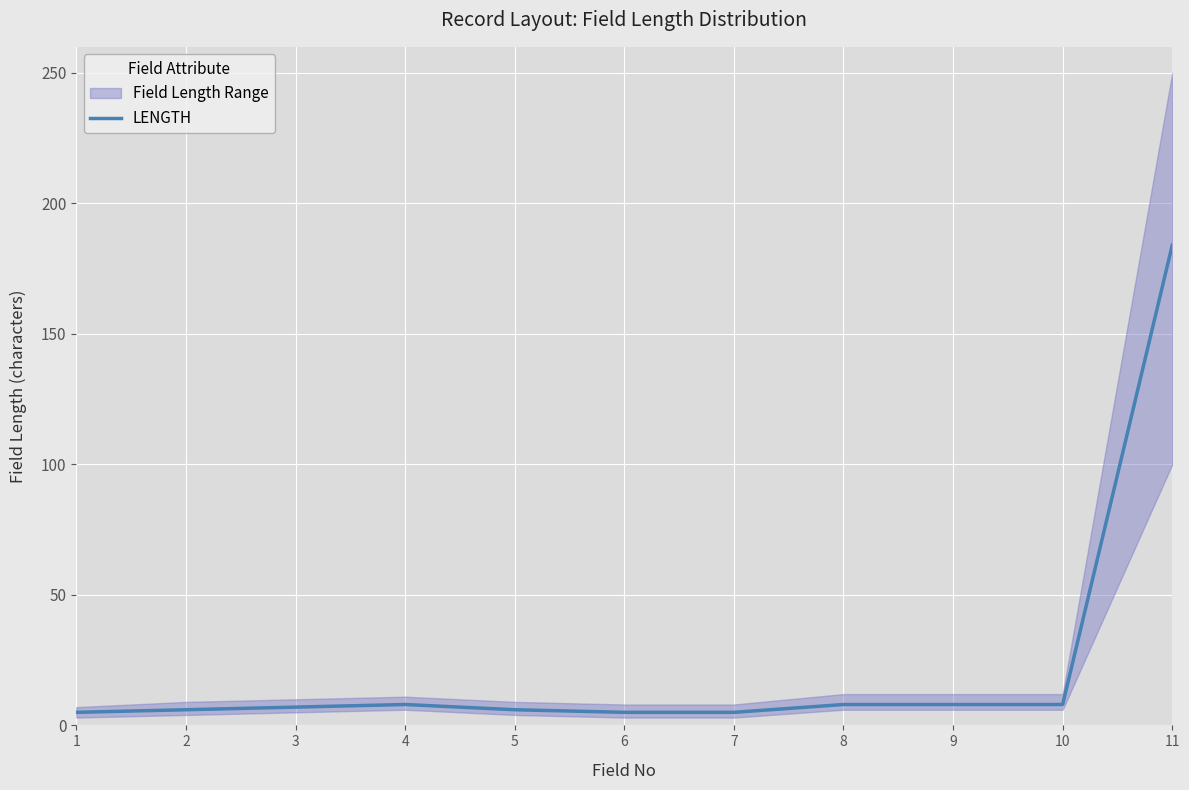

Is it true that the value at 6 is 5?

True